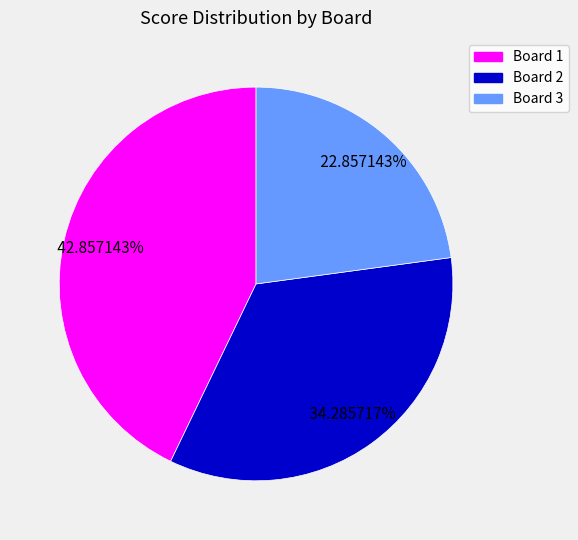

To the nearest percent, what is the average slice percentage?

33%